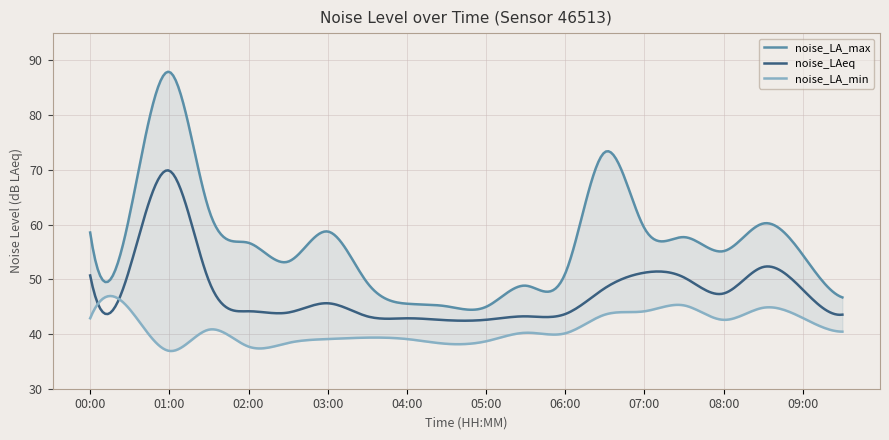

What is the sum of the noise_LA_min values at 06:00 and 01:00?

77.0